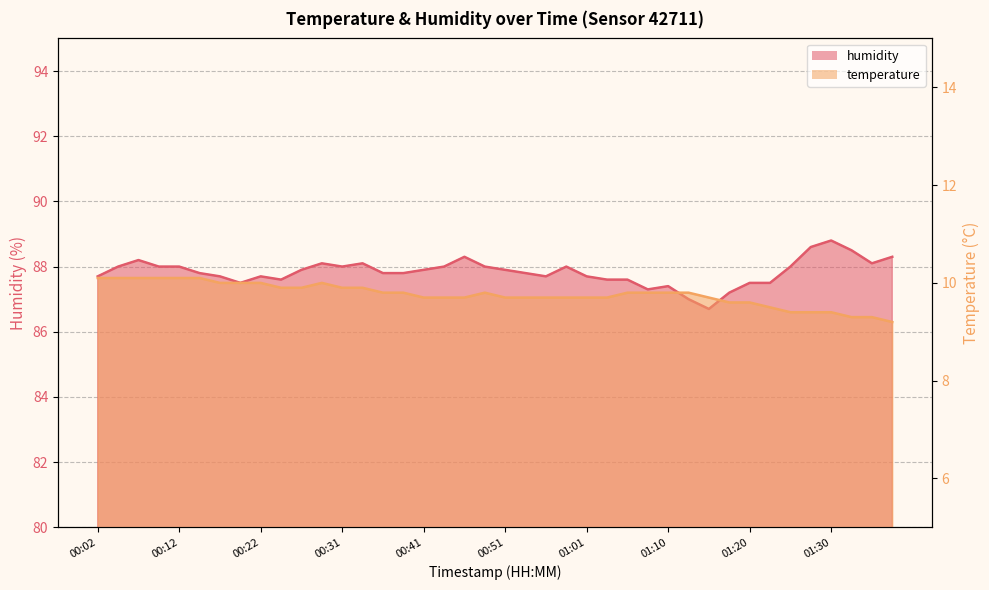

The humidity series shows 52.2 at 00:14. True or false?

False